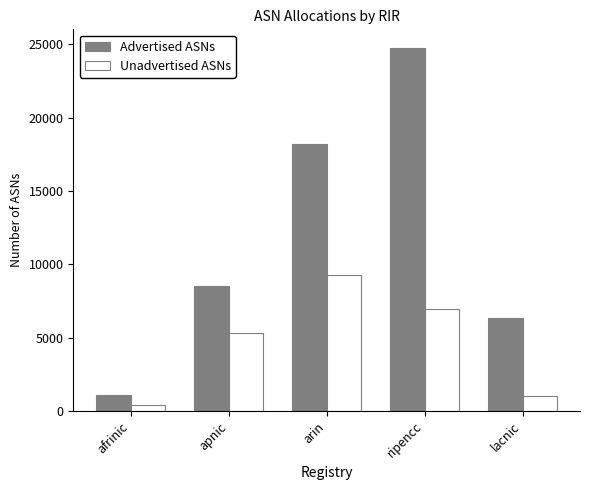

What is the lowest value of the Unadvertised ASNs series?

427